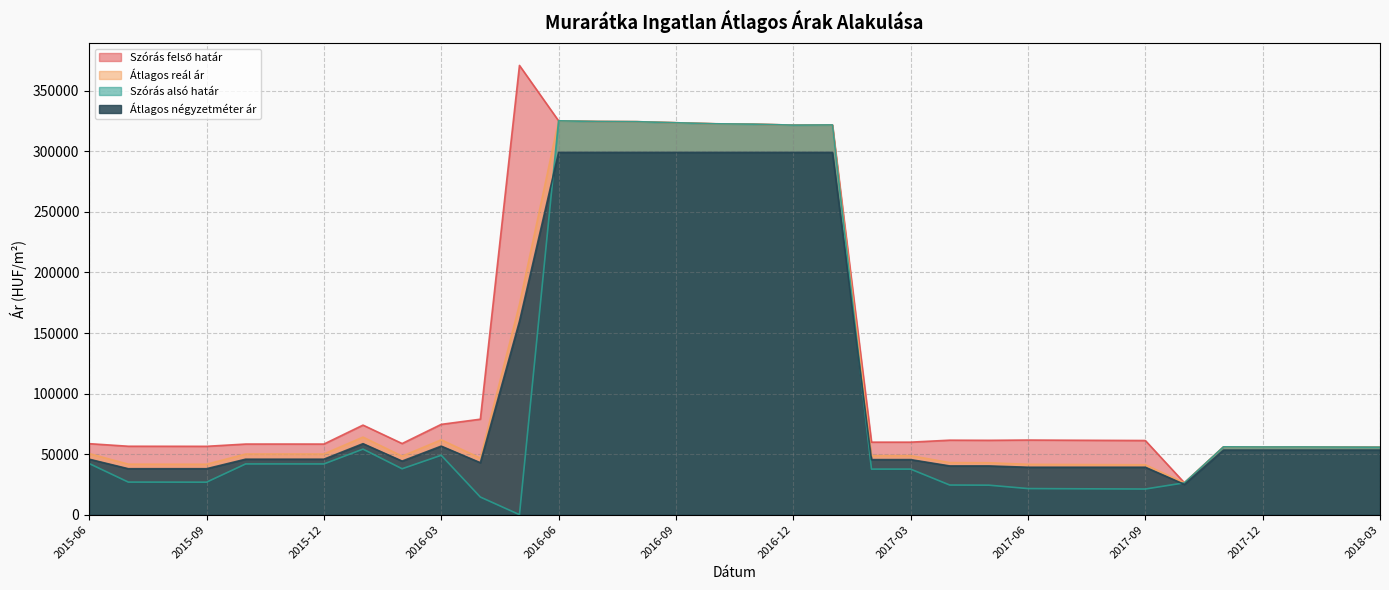

The Átlagos reál ár series shows 35177 at 2016-03. True or false?

False